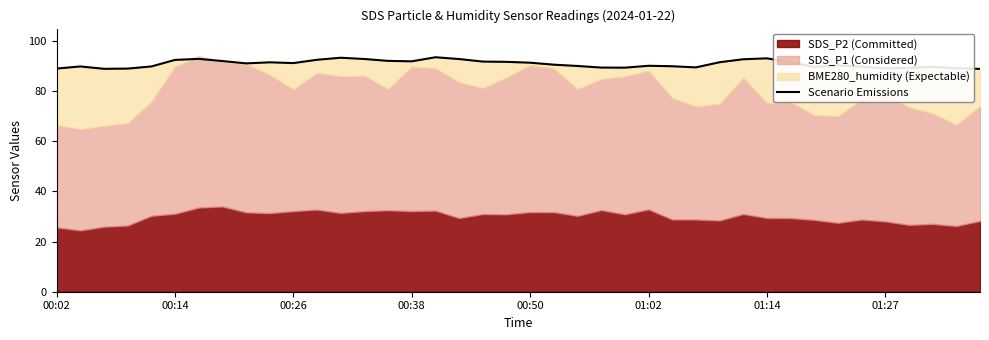

How many lines are shown in the chart?

1